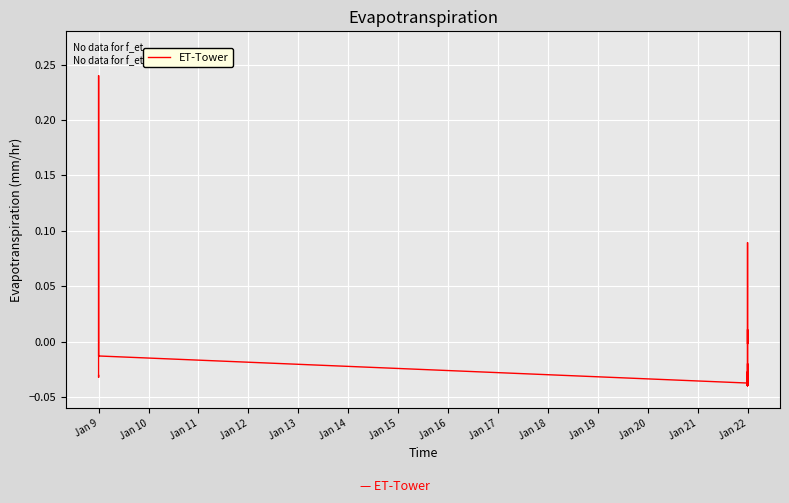

What position from the left is Jan 11?

3